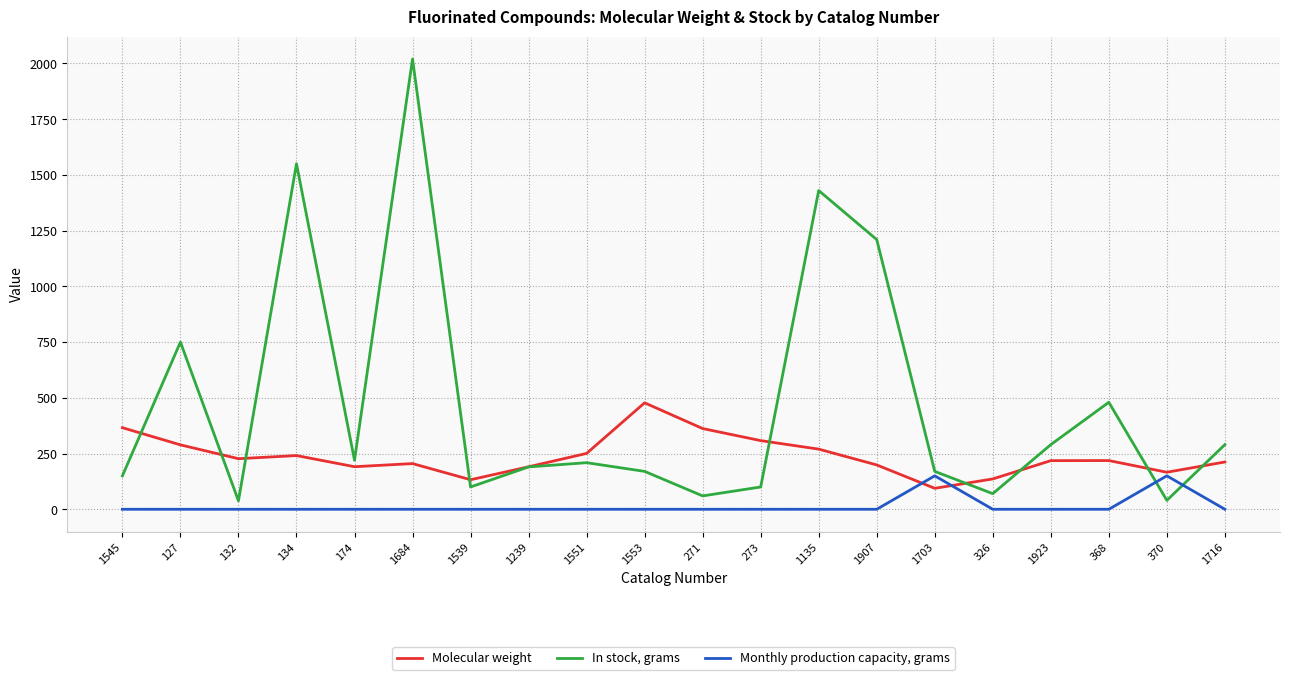

At which category is the sum across all series the highest?

1684